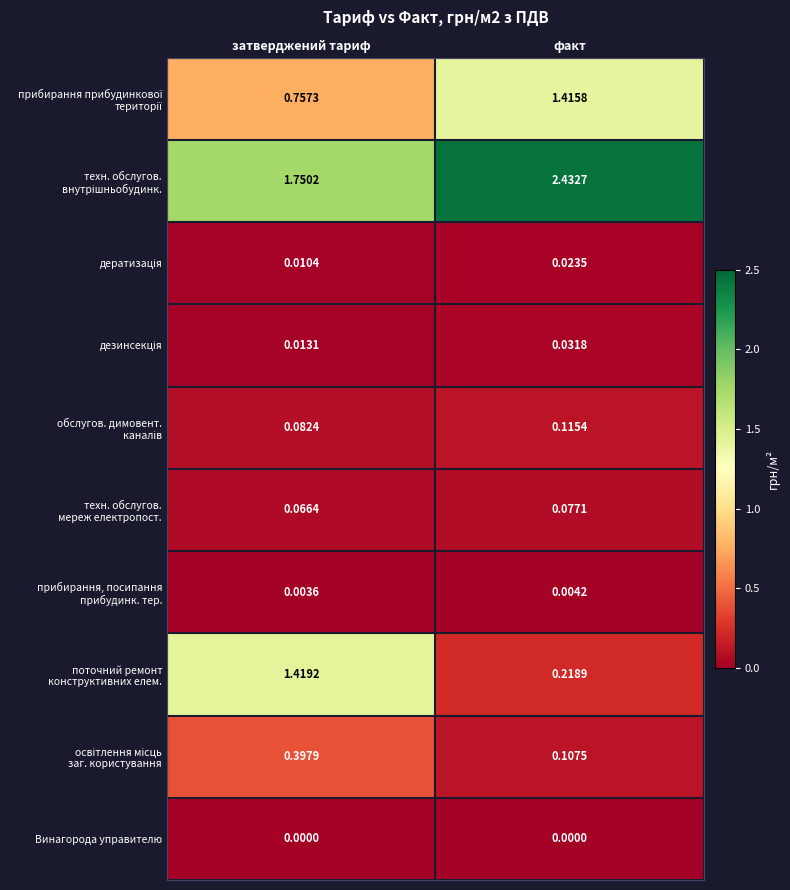

Which label corresponds to the largest value in the chart?

факт